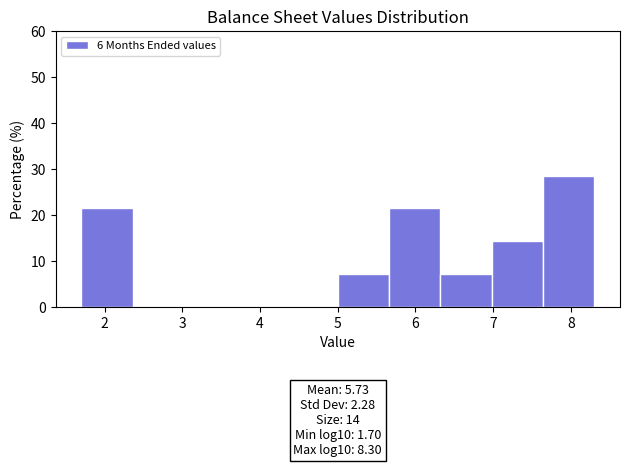

Which range on the x-axis has the tallest bar?

7.6 to 8.3